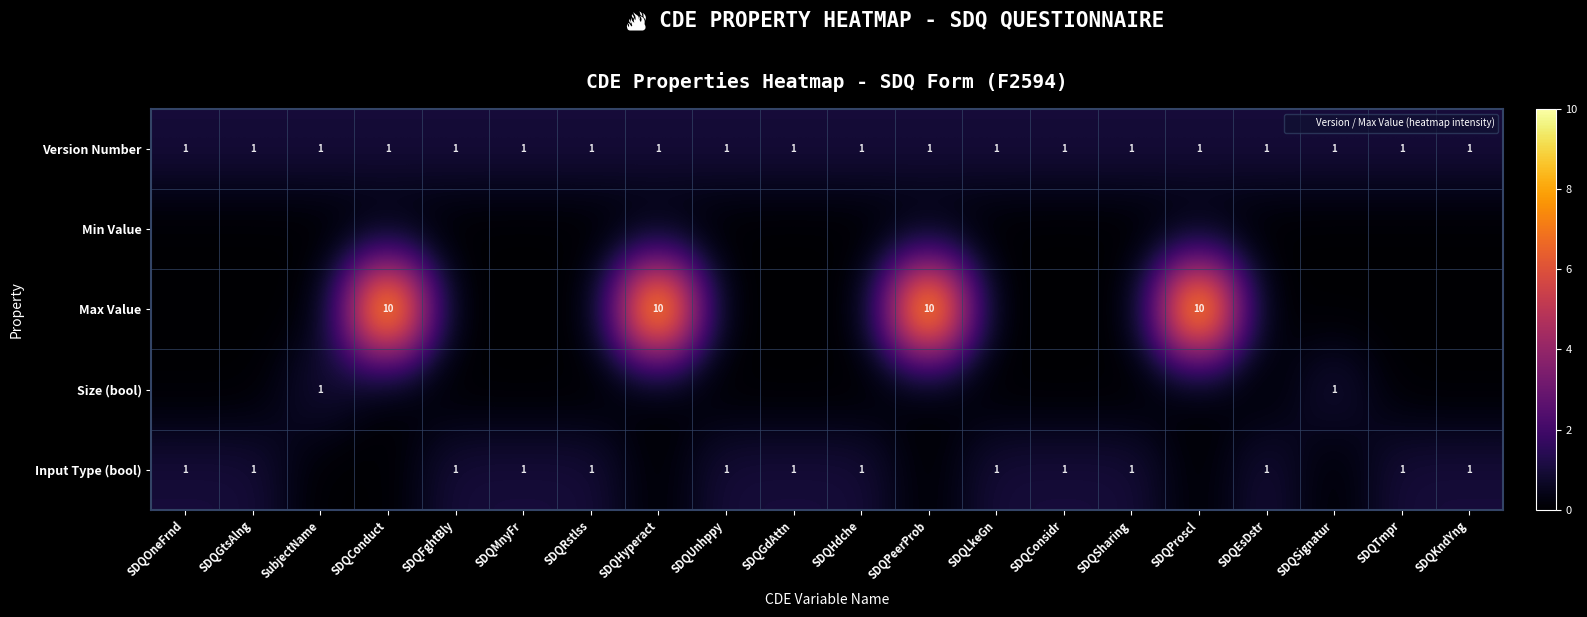

What is the difference between the maximum and minimum values in the Size (bool) series?

1